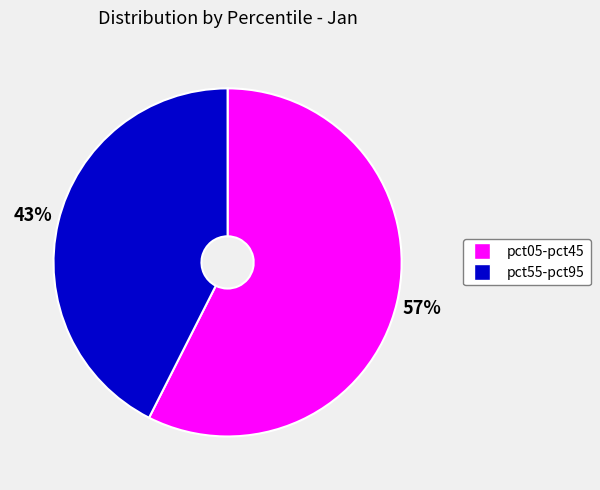

Is there a majority slice in this chart?

Yes